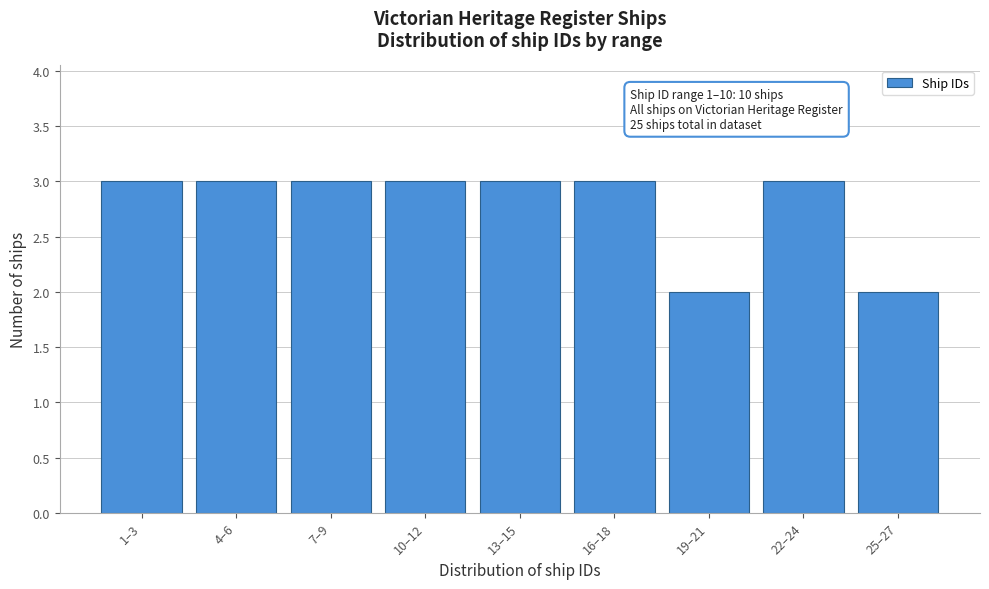

Reading left to right, extract all data points from this chart.

3	3	3	3	3	3	2	3	2